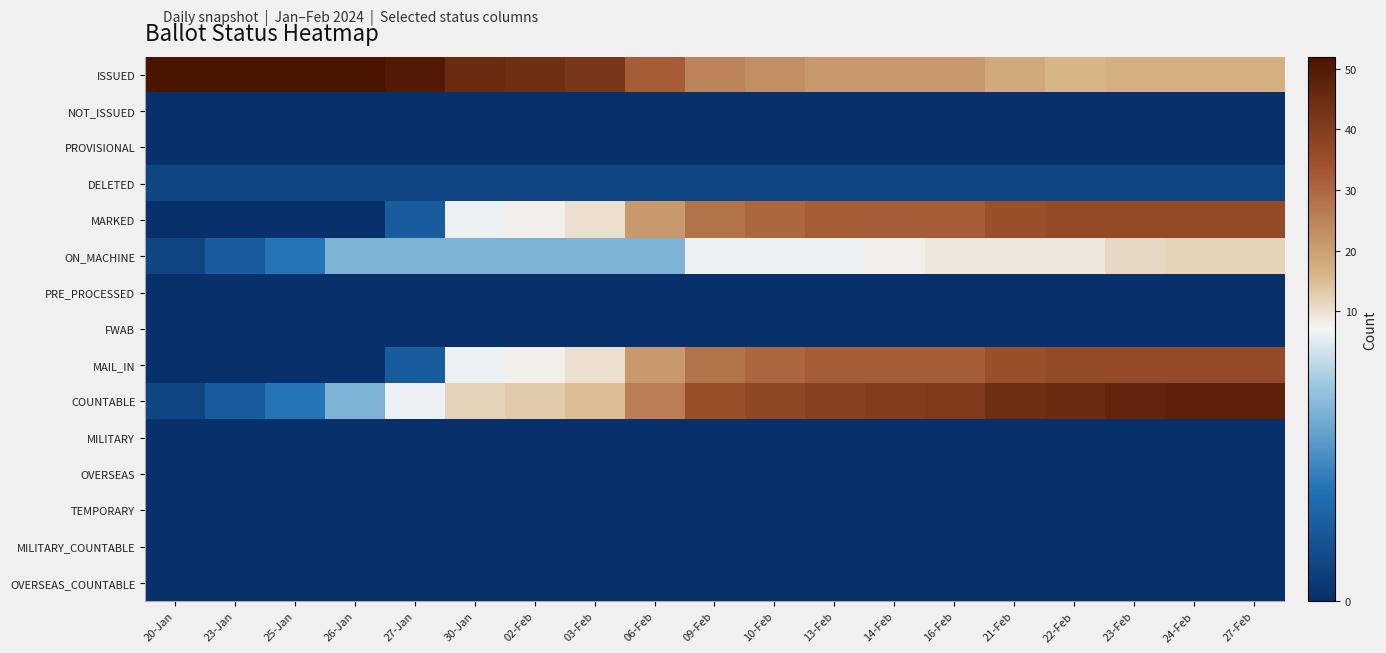

Reading left to right, list all the values displayed in this chart.

ISSUED: 20-Jan=52	23-Jan=52	25-Jan=52	26-Jan=52	27-Jan=50	30-Jan=45	02-Feb=44	03-Feb=42	06-Feb=32	09-Feb=25	10-Feb=23	13-Feb=21	14-Feb=21	16-Feb=21	21-Feb=18	22-Feb=16	23-Feb=17	24-Feb=17	27-Feb=17
NOT_ISSUED: 20-Jan=0	23-Jan=0	25-Jan=0	26-Jan=0	27-Jan=0	30-Jan=0	02-Feb=0	03-Feb=0	06-Feb=0	09-Feb=0	10-Feb=0	13-Feb=0	14-Feb=0	16-Feb=0	21-Feb=0	22-Feb=0	23-Feb=0	24-Feb=0	27-Feb=0
PROVISIONAL: 20-Jan=0	23-Jan=0	25-Jan=0	26-Jan=0	27-Jan=0	30-Jan=0	02-Feb=0	03-Feb=0	06-Feb=0	09-Feb=0	10-Feb=0	13-Feb=0	14-Feb=0	16-Feb=0	21-Feb=0	22-Feb=0	23-Feb=0	24-Feb=0	27-Feb=0
DELETED: 20-Jan=1	23-Jan=1	25-Jan=1	26-Jan=1	27-Jan=1	30-Jan=1	02-Feb=1	03-Feb=1	06-Feb=1	09-Feb=1	10-Feb=1	13-Feb=1	14-Feb=1	16-Feb=1	21-Feb=1	22-Feb=1	23-Feb=1	24-Feb=1	27-Feb=1
MARKED: 20-Jan=0	23-Jan=0	25-Jan=0	26-Jan=0	27-Jan=2	30-Jan=7	02-Feb=8	03-Feb=10	06-Feb=21	09-Feb=28	10-Feb=30	13-Feb=32	14-Feb=32	16-Feb=32	21-Feb=35	22-Feb=36	23-Feb=36	24-Feb=36	27-Feb=36
ON_MACHINE: 20-Jan=1	23-Jan=2	25-Jan=3	26-Jan=5	27-Jan=5	30-Jan=5	02-Feb=5	03-Feb=5	06-Feb=5	09-Feb=7	10-Feb=7	13-Feb=7	14-Feb=8	16-Feb=9	21-Feb=9	22-Feb=9	23-Feb=11	24-Feb=12	27-Feb=12
PRE_PROCESSED: 20-Jan=0	23-Jan=0	25-Jan=0	26-Jan=0	27-Jan=0	30-Jan=0	02-Feb=0	03-Feb=0	06-Feb=0	09-Feb=0	10-Feb=0	13-Feb=0	14-Feb=0	16-Feb=0	21-Feb=0	22-Feb=0	23-Feb=0	24-Feb=0	27-Feb=0
FWAB: 20-Jan=0	23-Jan=0	25-Jan=0	26-Jan=0	27-Jan=0	30-Jan=0	02-Feb=0	03-Feb=0	06-Feb=0	09-Feb=0	10-Feb=0	13-Feb=0	14-Feb=0	16-Feb=0	21-Feb=0	22-Feb=0	23-Feb=0	24-Feb=0	27-Feb=0
MAIL_IN: 20-Jan=0	23-Jan=0	25-Jan=0	26-Jan=0	27-Jan=2	30-Jan=7	02-Feb=8	03-Feb=10	06-Feb=21	09-Feb=28	10-Feb=30	13-Feb=32	14-Feb=32	16-Feb=32	21-Feb=35	22-Feb=36	23-Feb=36	24-Feb=36	27-Feb=36
COUNTABLE: 20-Jan=1	23-Jan=2	25-Jan=3	26-Jan=5	27-Jan=7	30-Jan=12	02-Feb=13	03-Feb=15	06-Feb=26	09-Feb=35	10-Feb=37	13-Feb=39	14-Feb=40	16-Feb=41	21-Feb=44	22-Feb=45	23-Feb=47	24-Feb=48	27-Feb=48
MILITARY: 20-Jan=0	23-Jan=0	25-Jan=0	26-Jan=0	27-Jan=0	30-Jan=0	02-Feb=0	03-Feb=0	06-Feb=0	09-Feb=0	10-Feb=0	13-Feb=0	14-Feb=0	16-Feb=0	21-Feb=0	22-Feb=0	23-Feb=0	24-Feb=0	27-Feb=0
OVERSEAS: 20-Jan=0	23-Jan=0	25-Jan=0	26-Jan=0	27-Jan=0	30-Jan=0	02-Feb=0	03-Feb=0	06-Feb=0	09-Feb=0	10-Feb=0	13-Feb=0	14-Feb=0	16-Feb=0	21-Feb=0	22-Feb=0	23-Feb=0	24-Feb=0	27-Feb=0
TEMPORARY: 20-Jan=0	23-Jan=0	25-Jan=0	26-Jan=0	27-Jan=0	30-Jan=0	02-Feb=0	03-Feb=0	06-Feb=0	09-Feb=0	10-Feb=0	13-Feb=0	14-Feb=0	16-Feb=0	21-Feb=0	22-Feb=0	23-Feb=0	24-Feb=0	27-Feb=0
MILITARY_COUNTABLE: 20-Jan=0	23-Jan=0	25-Jan=0	26-Jan=0	27-Jan=0	30-Jan=0	02-Feb=0	03-Feb=0	06-Feb=0	09-Feb=0	10-Feb=0	13-Feb=0	14-Feb=0	16-Feb=0	21-Feb=0	22-Feb=0	23-Feb=0	24-Feb=0	27-Feb=0
OVERSEAS_COUNTABLE: 20-Jan=0	23-Jan=0	25-Jan=0	26-Jan=0	27-Jan=0	30-Jan=0	02-Feb=0	03-Feb=0	06-Feb=0	09-Feb=0	10-Feb=0	13-Feb=0	14-Feb=0	16-Feb=0	21-Feb=0	22-Feb=0	23-Feb=0	24-Feb=0	27-Feb=0